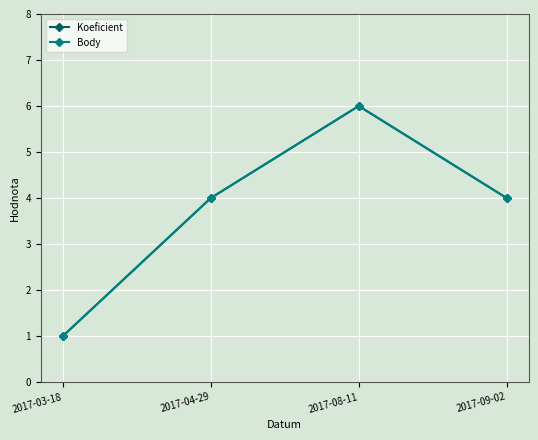

Is this an area chart (filled region under the line)?

No